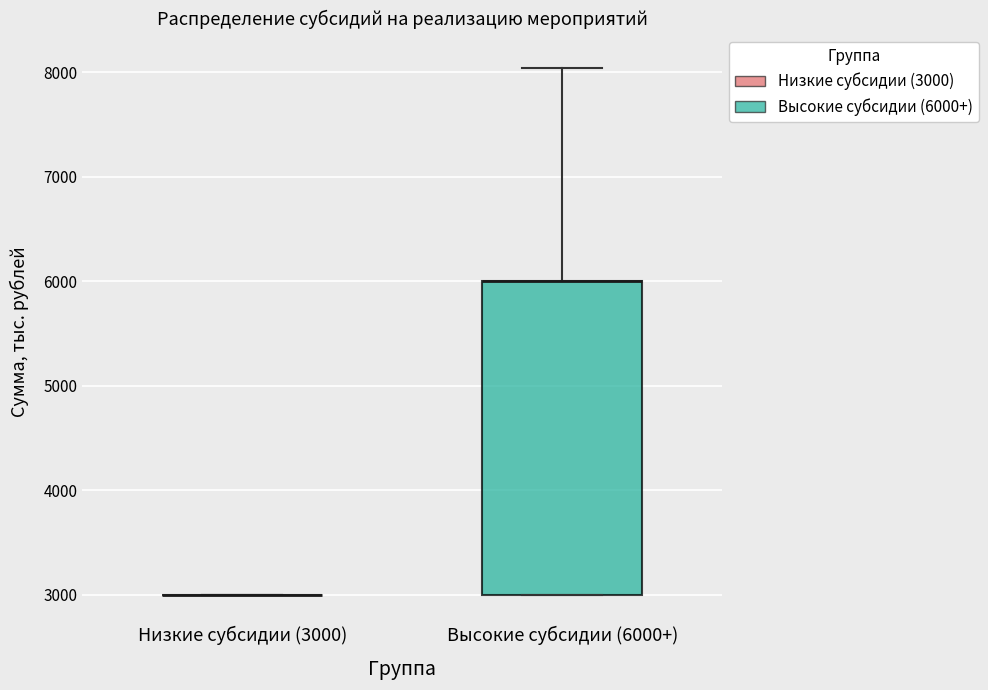

Reading left to right, read every box against the y-axis: the position of its median line, the range the box covers, and the ends of its whiskers. The values are not printed on the chart, so give them approximately, as read against the axis.

Низкие субсидии (3000): box collapsed to a line at 3000, whiskers 3000 to 3000
Высокие субсидии (6000+): median 6000 (drawn on the box's upper edge), box 3000 to 6000, whiskers 3000 to 8000